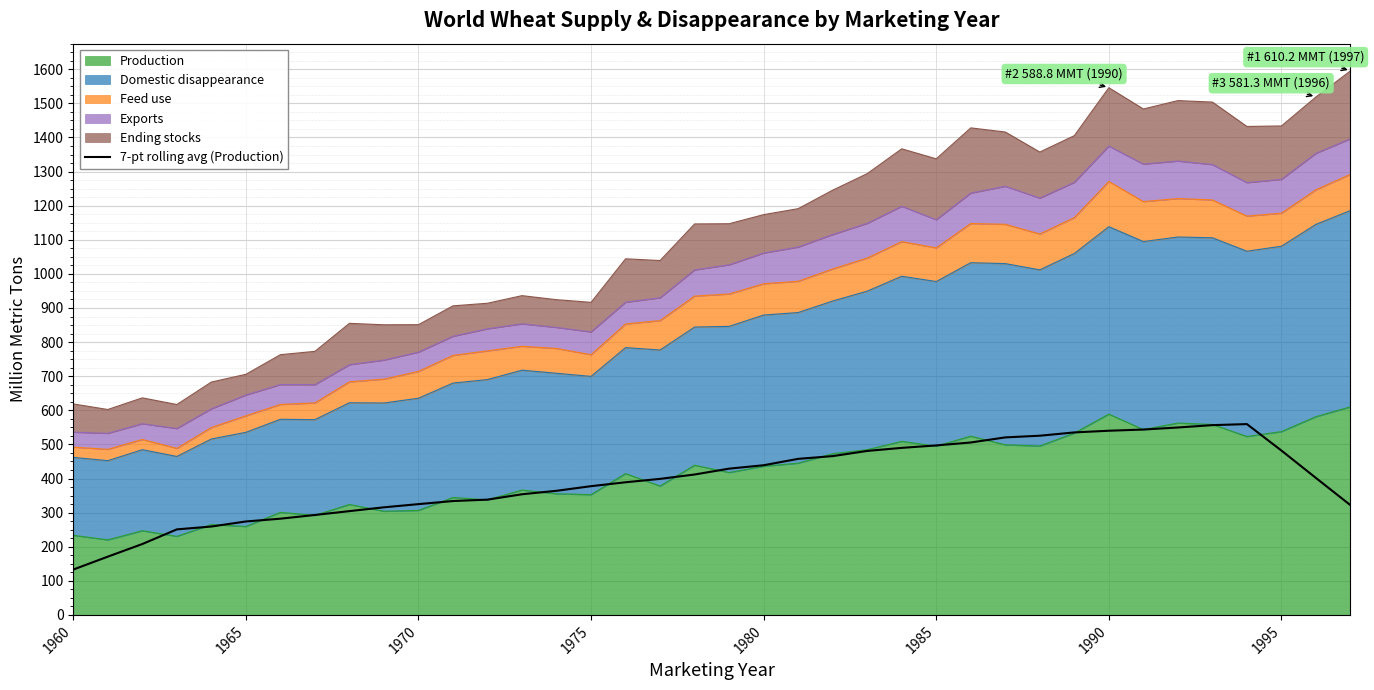

What position from the left is 11?

12